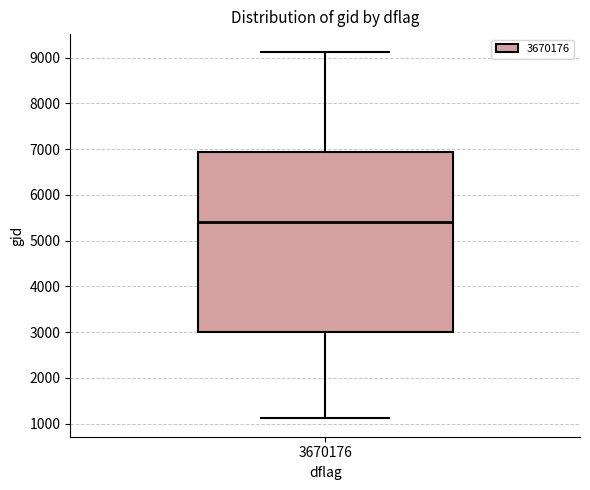

Transcribe this box plot: give where the median line is, the range the box spans, and where the two whiskers end, as read against the y-axis. The values are not printed on the chart, so give them approximately, as read against the axis.

median 5400, box 3000 to 6900, whiskers 1100 to 9100